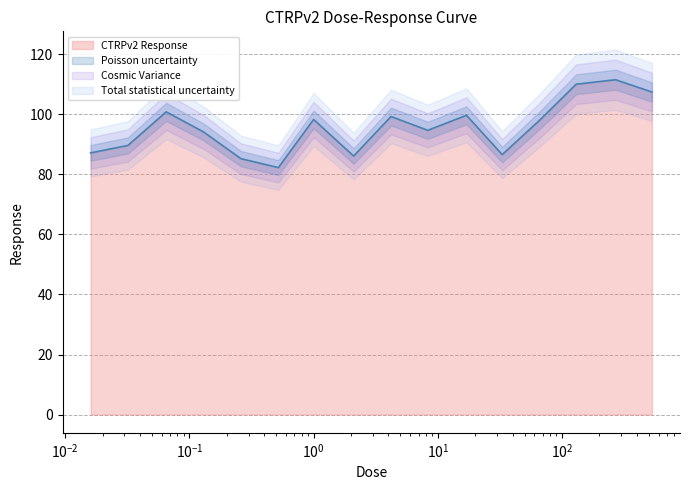

What is the difference between the values at 0.065 and 8.3?

6.1